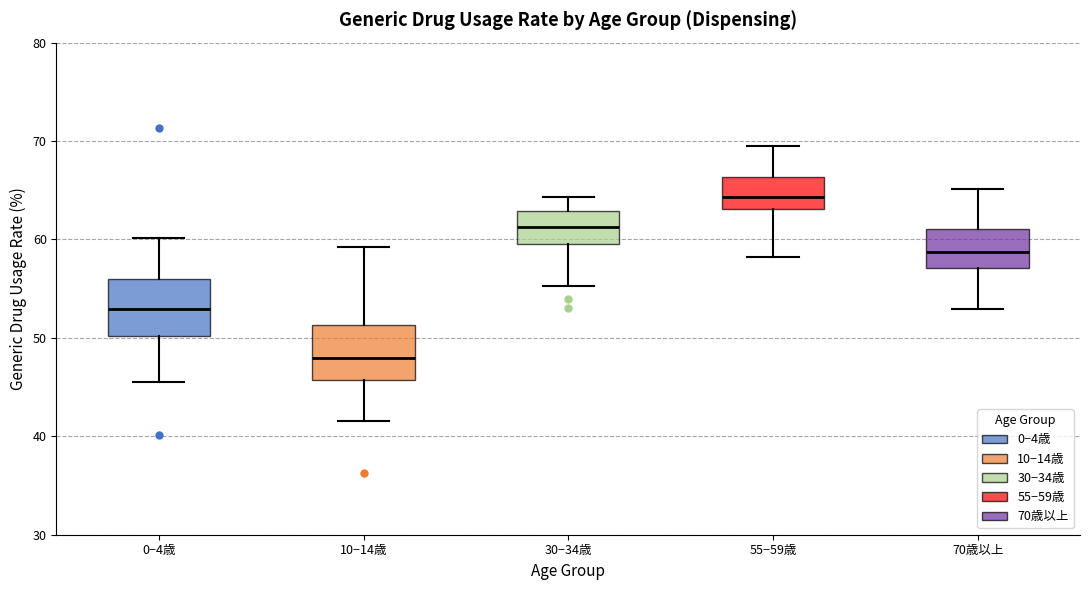

Which box has the highest median line?

55−59歳